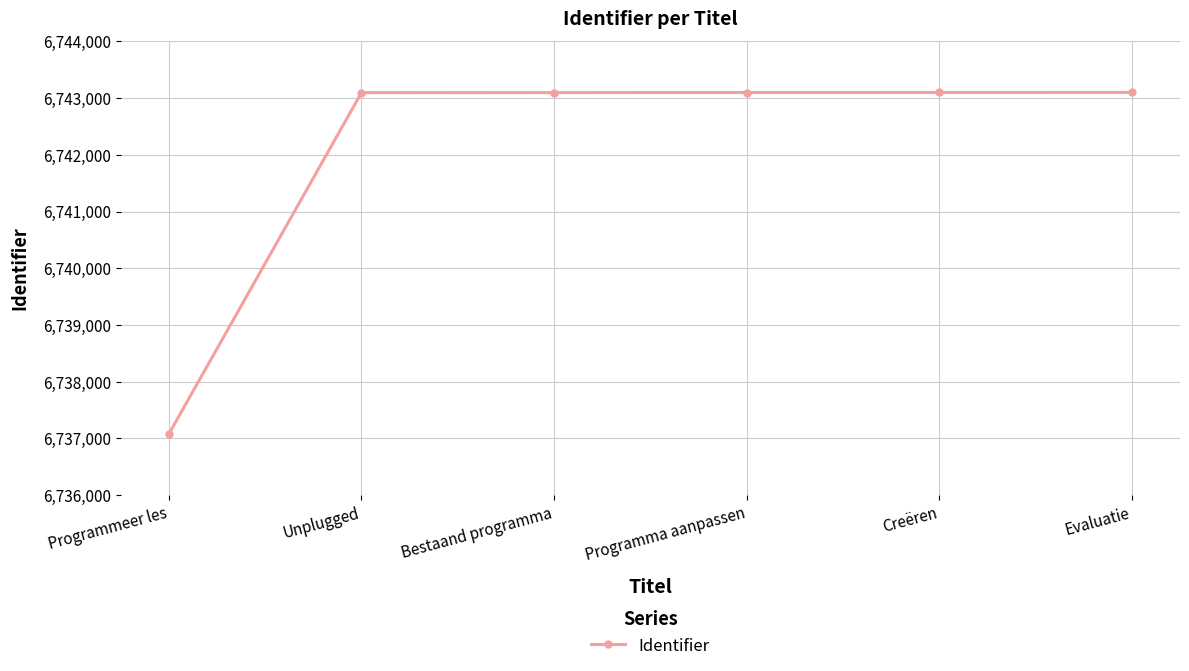

What is the approximate value at Creëren?

6743100